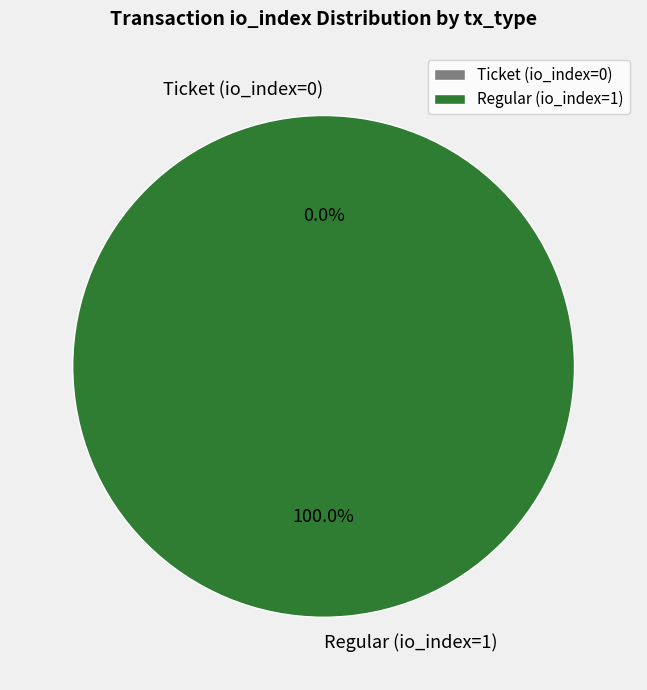

The Regular (io_index=1) slice represents 100% of the pie. True or false?

True